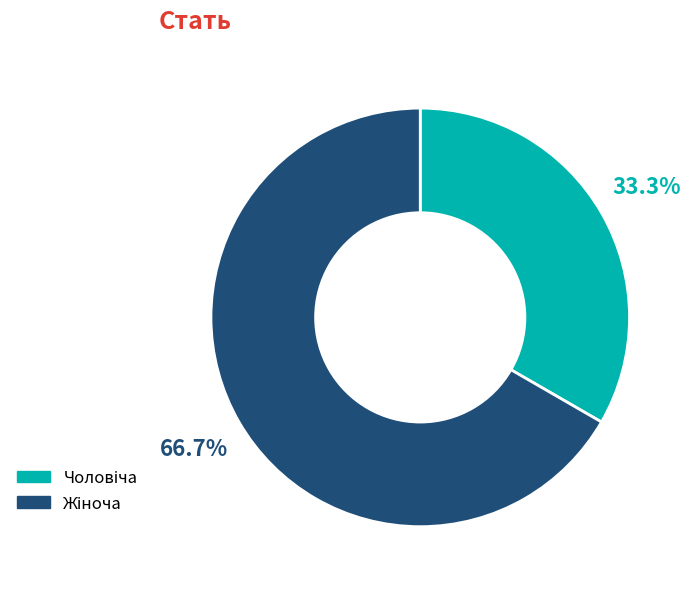

Is there a majority slice in this chart?

Yes